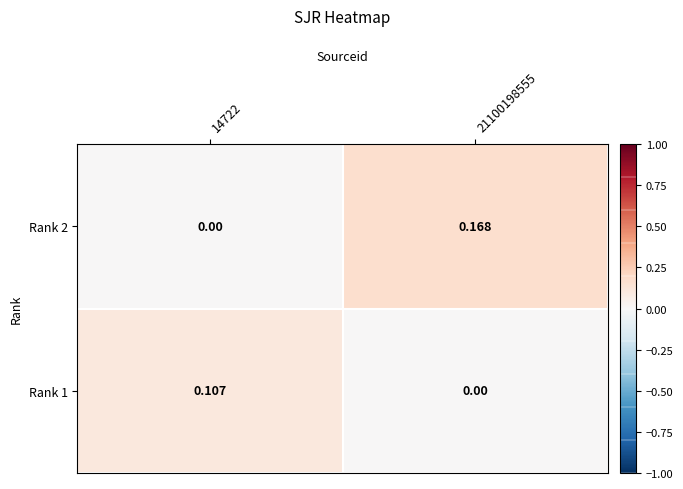

Which series changed the most between 14722 and 21100198555?

Rank 2